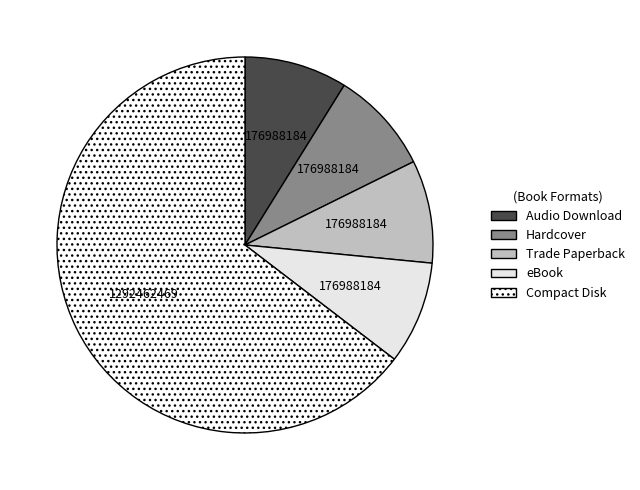

To the nearest percent, what is the average slice percentage?

20%